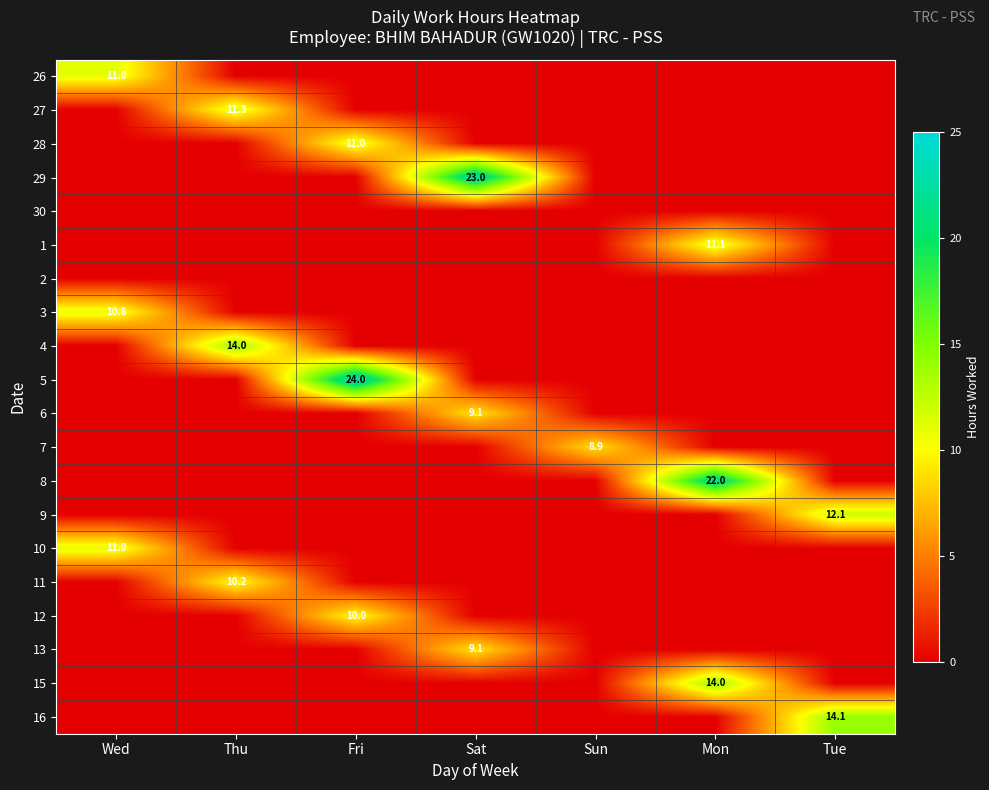

True or false: 26 has a value of 19.4 at Wed.

False